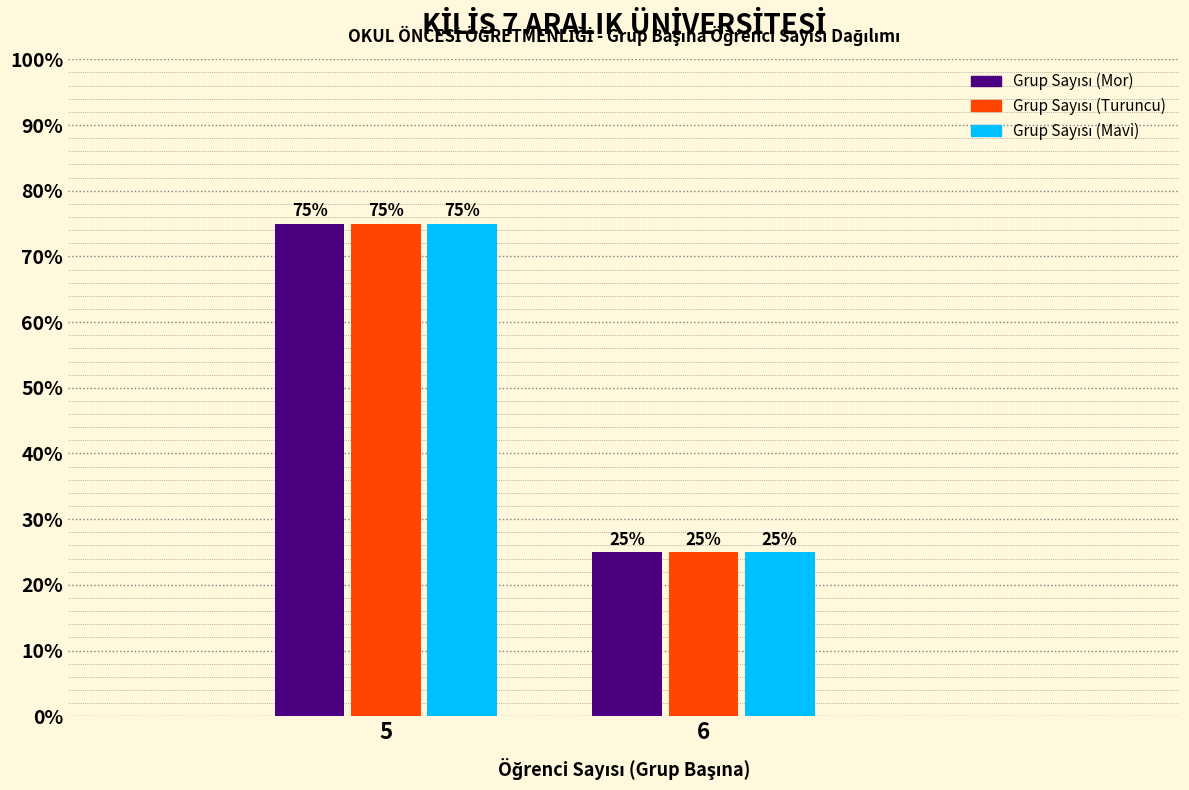

What is the minimum value shown in the chart?

25